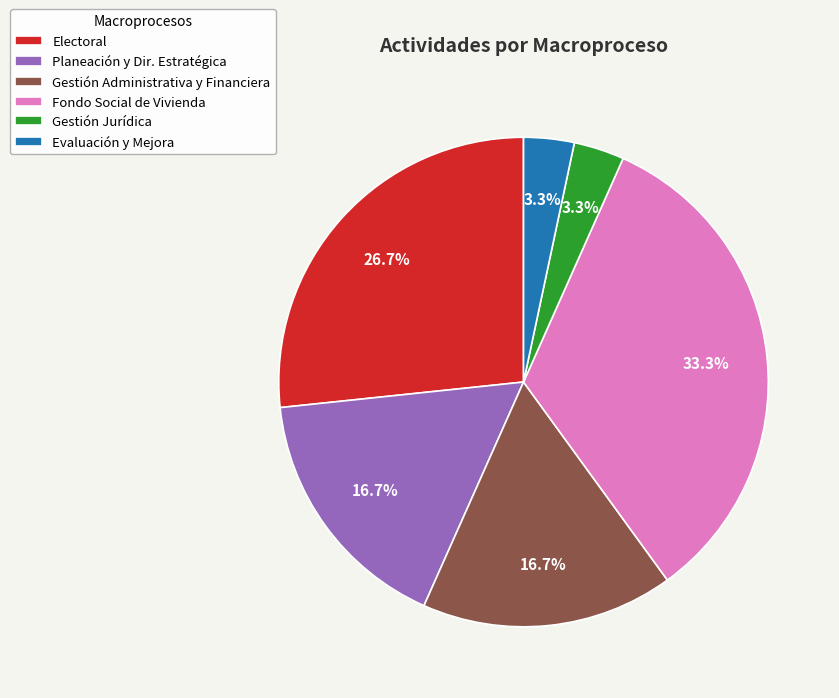

Does Gestión Administrativa y Financiera account for over 50% of the chart?

No